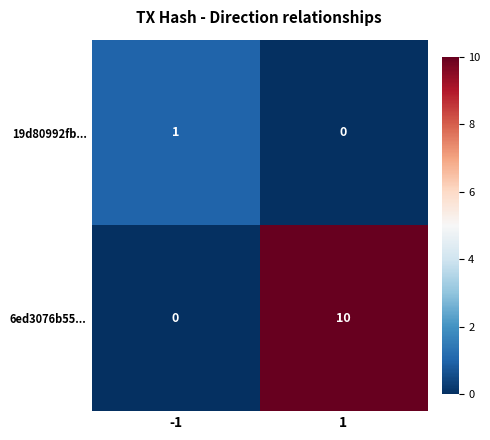

Which series changed the most between -1 and 1?

6ed3076b55...